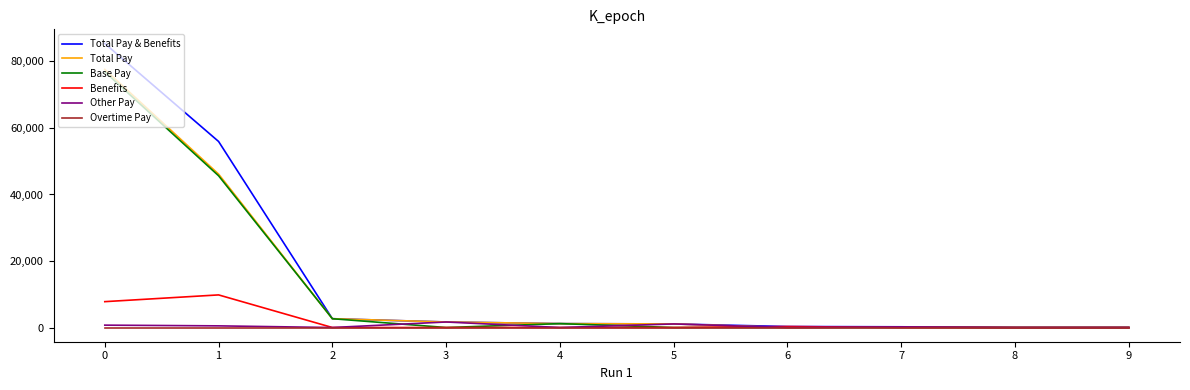

What is the maximum value shown in the chart?

85375.9